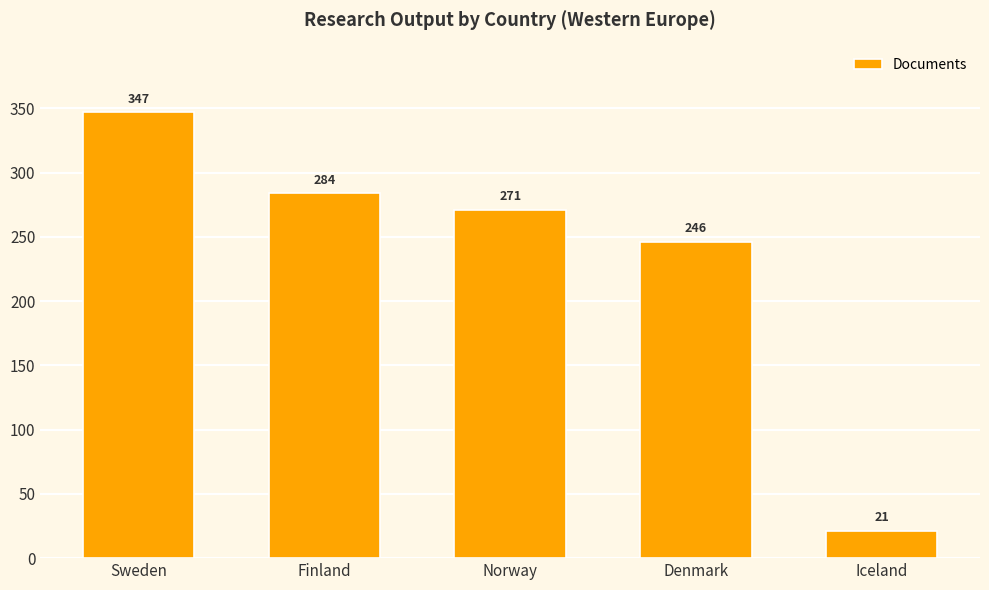

At which category does the chart reach its minimum across all series?

Iceland